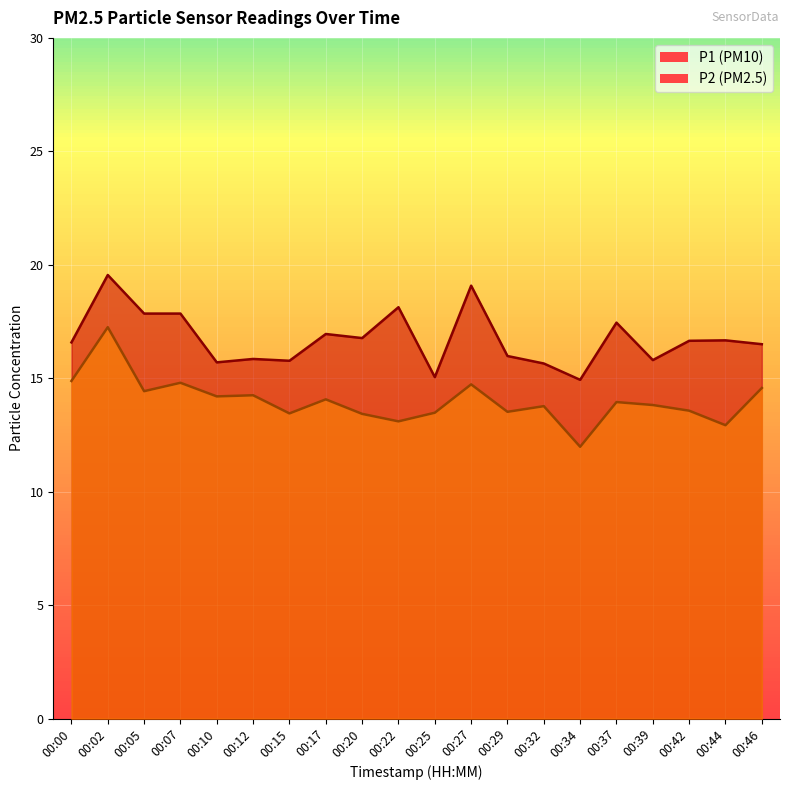

What is the sum of the P2 values at 00:39 and 00:29?

27.3